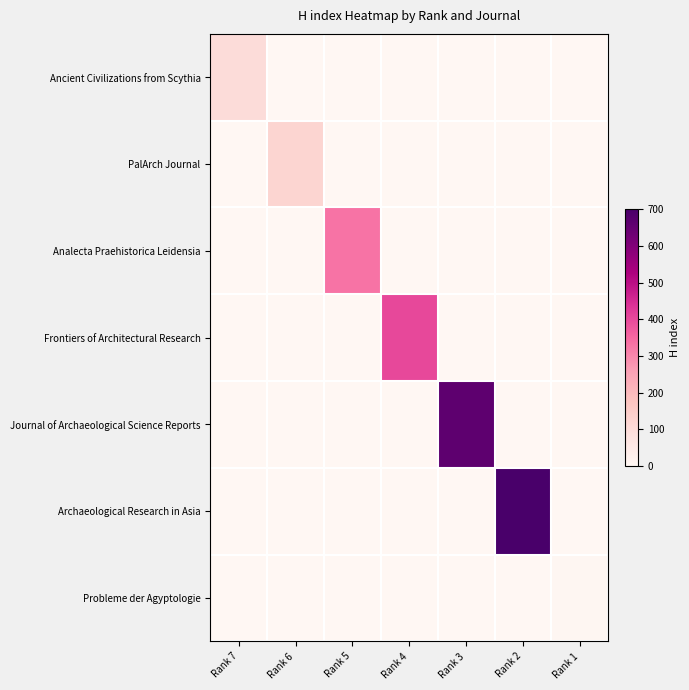

At which category is the sum across all series the highest?

Rank 2